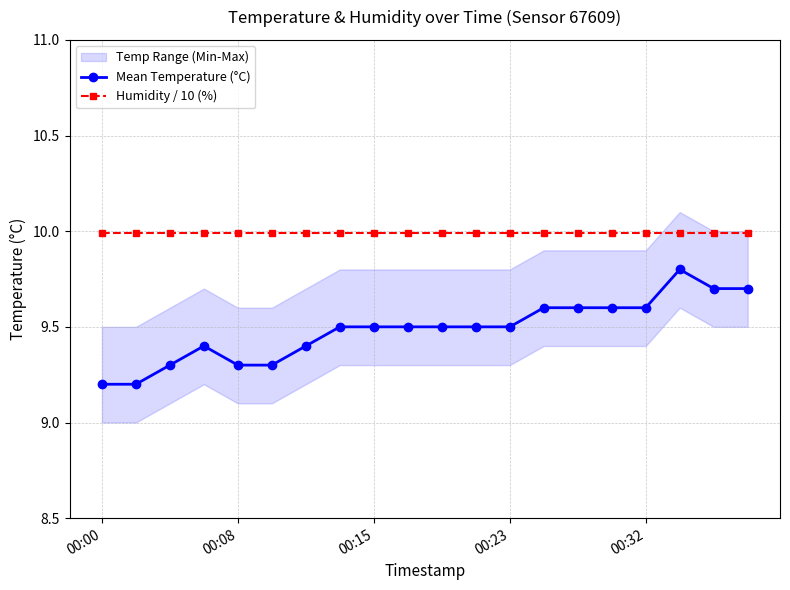

What is the lowest value of the Humidity / 10 (%) series?

10.0